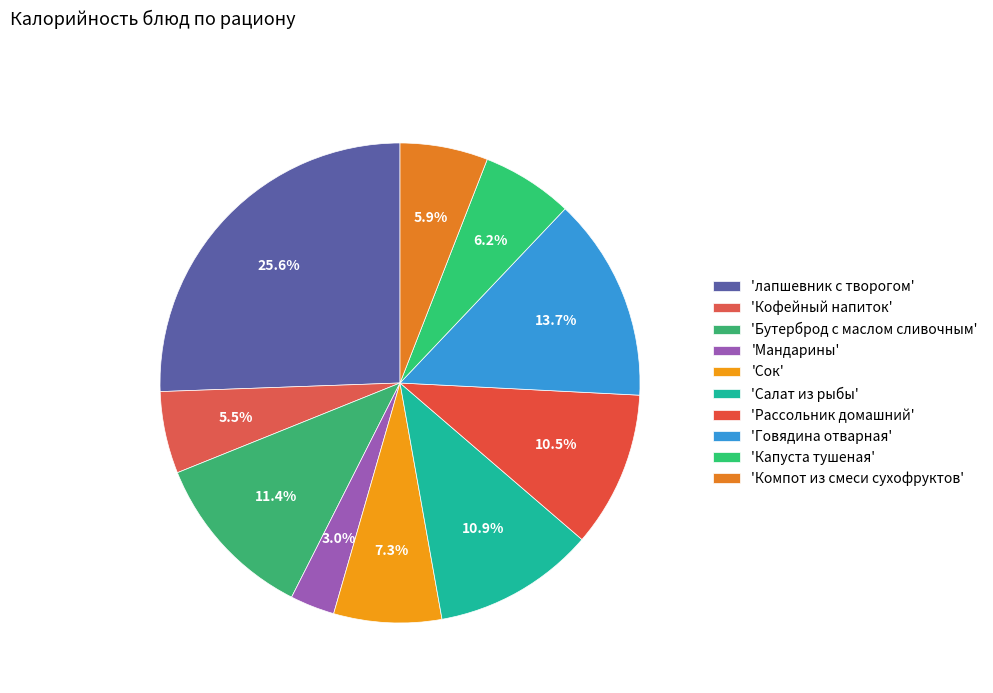

How many slices are in this pie chart?

10